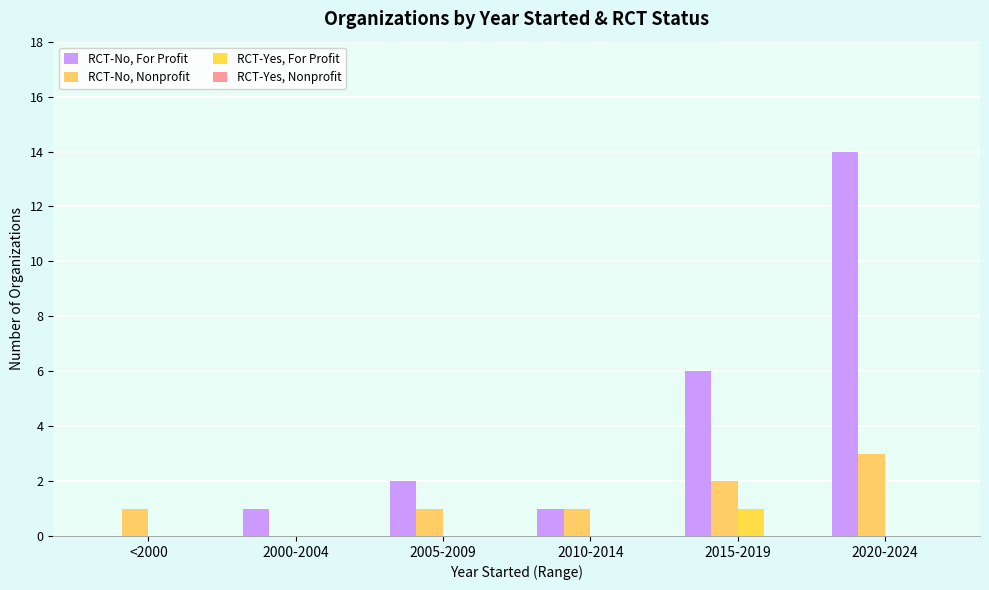

Reading left to right, extract all data points from this chart.

RCT-No, For Profit: <2000=0	2000-2004=1	2005-2009=2	2010-2014=1	2015-2019=6	2020-2024=14
RCT-No, Nonprofit: <2000=1	2000-2004=0	2005-2009=1	2010-2014=1	2015-2019=2	2020-2024=3
RCT-Yes, For Profit: <2000=0	2000-2004=0	2005-2009=0	2010-2014=0	2015-2019=1	2020-2024=0
RCT-Yes, Nonprofit: <2000=0	2000-2004=0	2005-2009=0	2010-2014=0	2015-2019=0	2020-2024=0